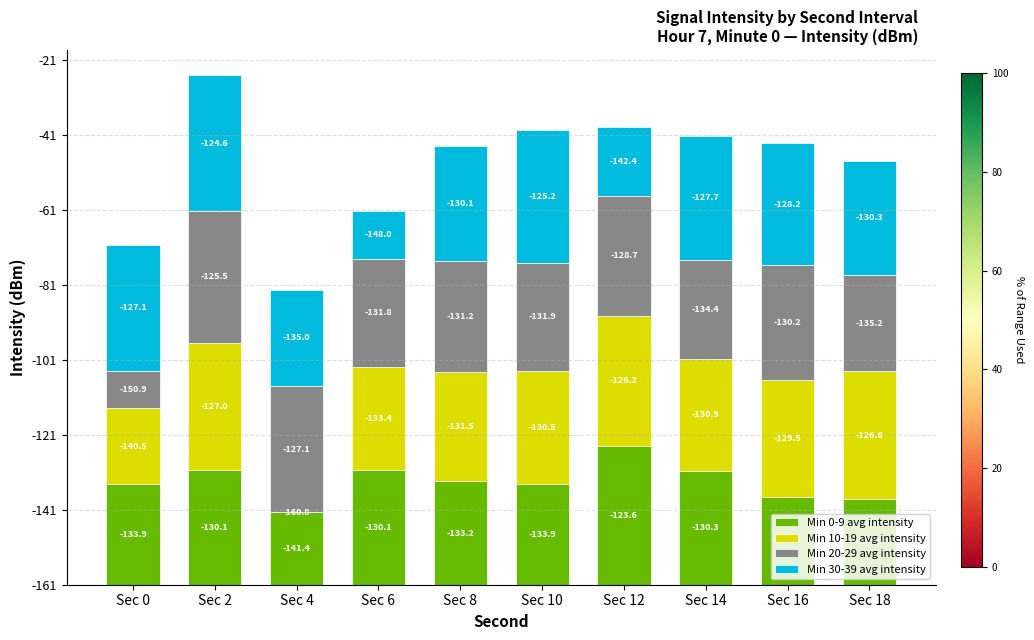

What is the sum of the Min 0-9 avg intensity values at Sec 12 and Sec 0?

64.0